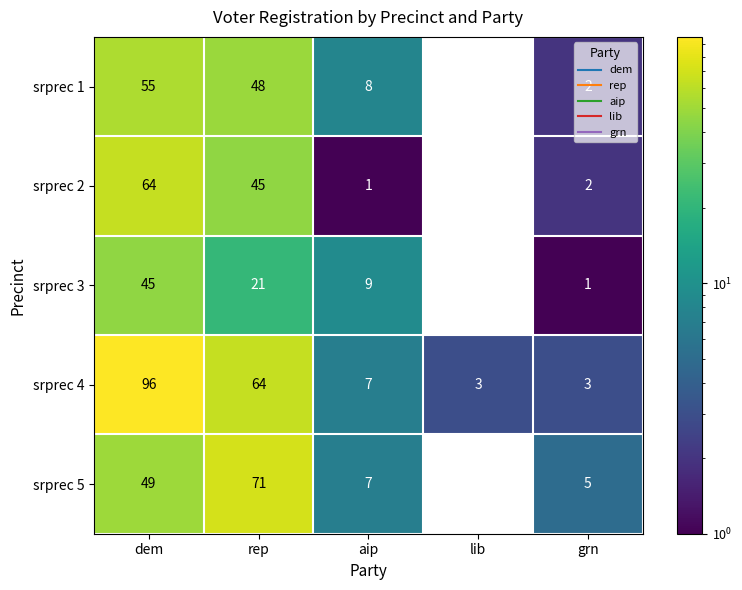

The srprec 5 series shows -29 at lib. True or false?

False